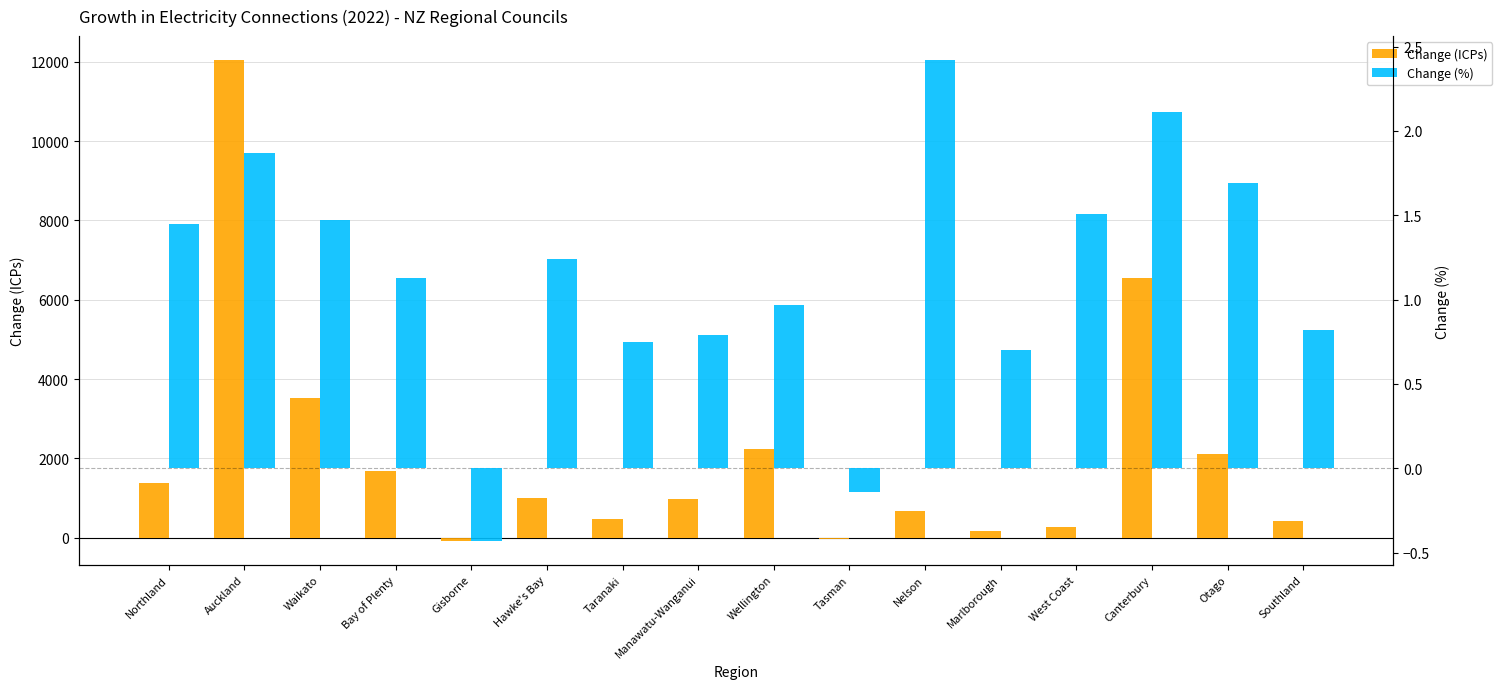

Is it true that Change (%) equals 1.1 at Auckland?

False